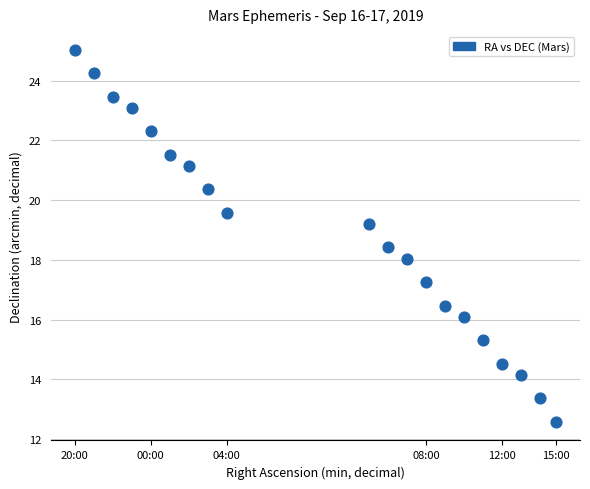

What is the range of X values (max minus min)?

1.5